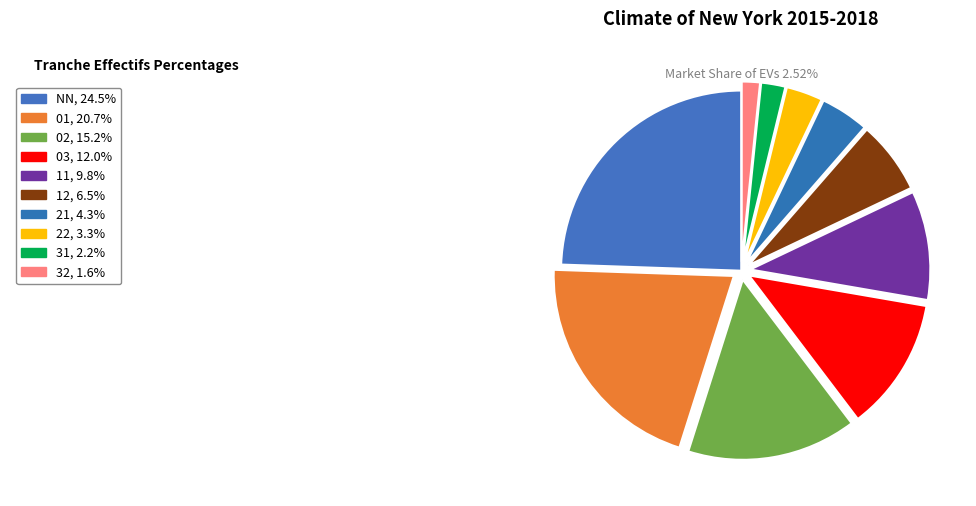

Rank the categories by value from lowest to highest.

32, 31, 22, 21, 12, 11, 03, 02, 01, NN